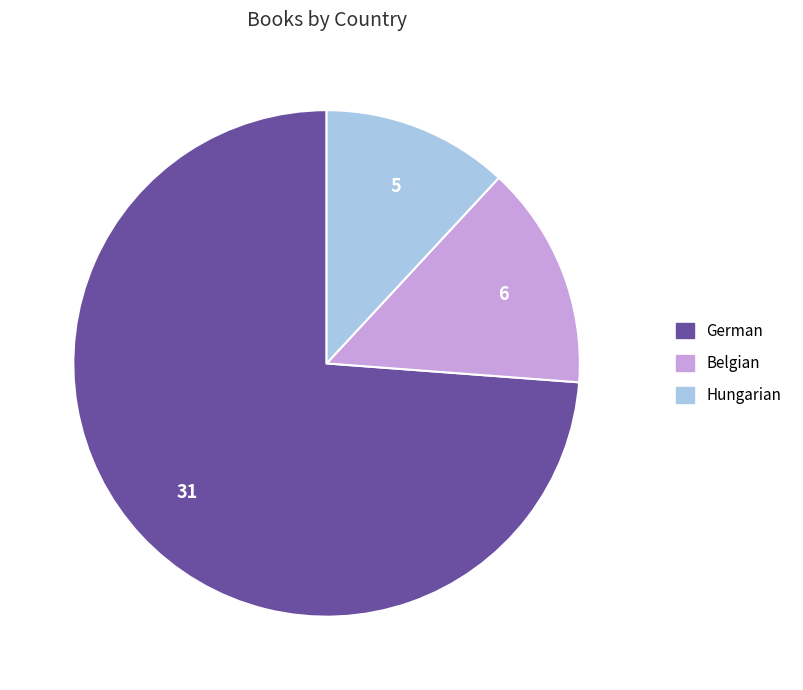

Approximately how many times larger is the value at German compared to Belgian?

5.2